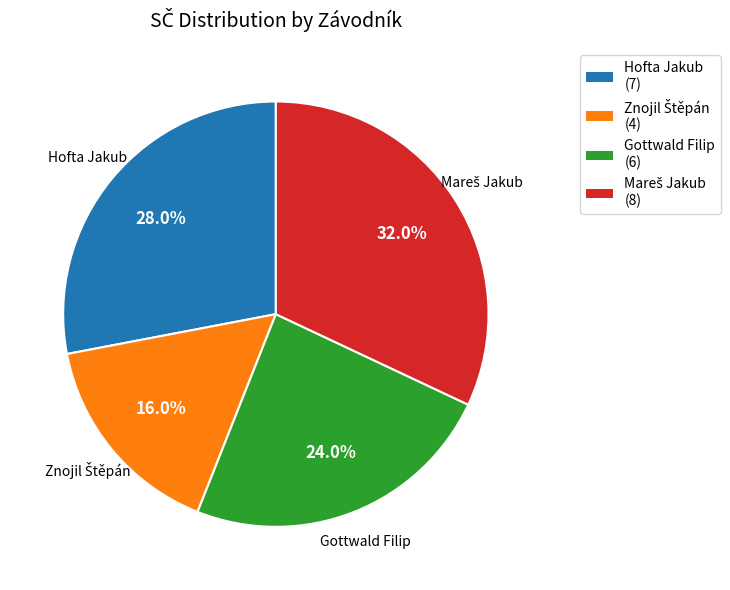

Does Gottwald Filip represent more than half of the total?

No